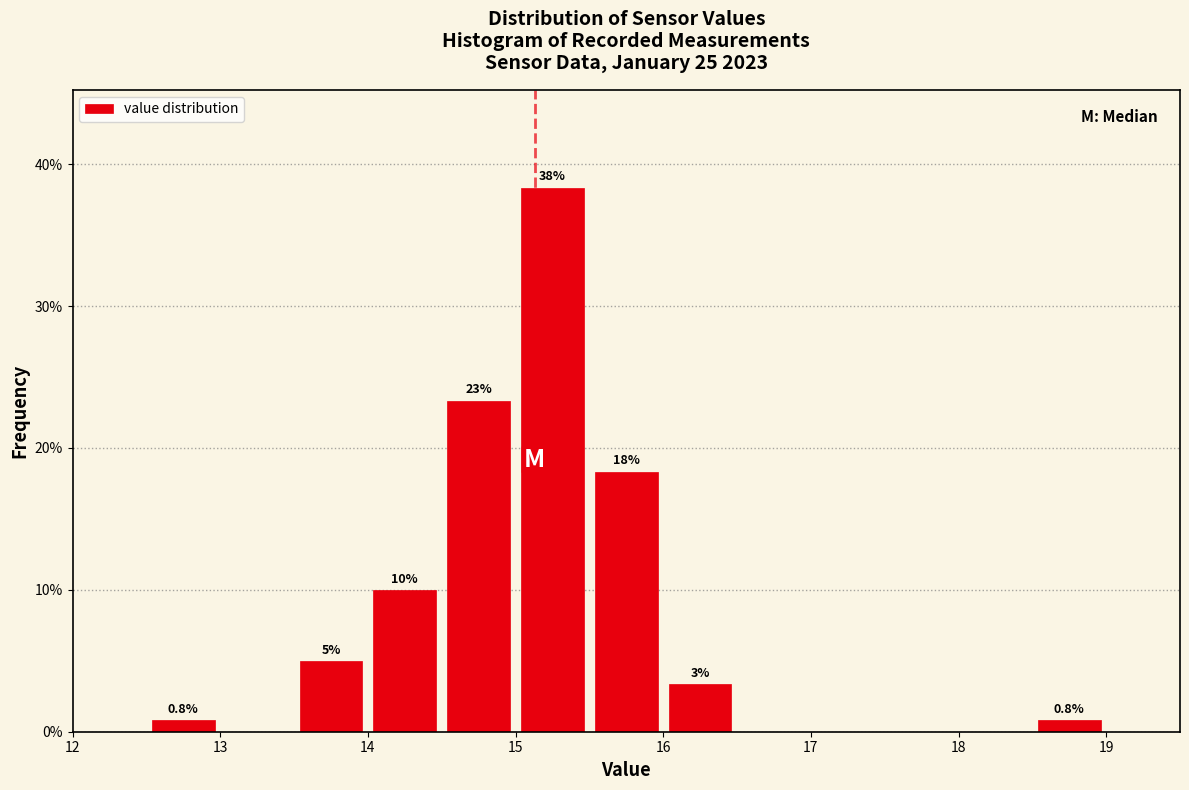

Which range on the x-axis has the tallest bar?

15.0 to 15.5